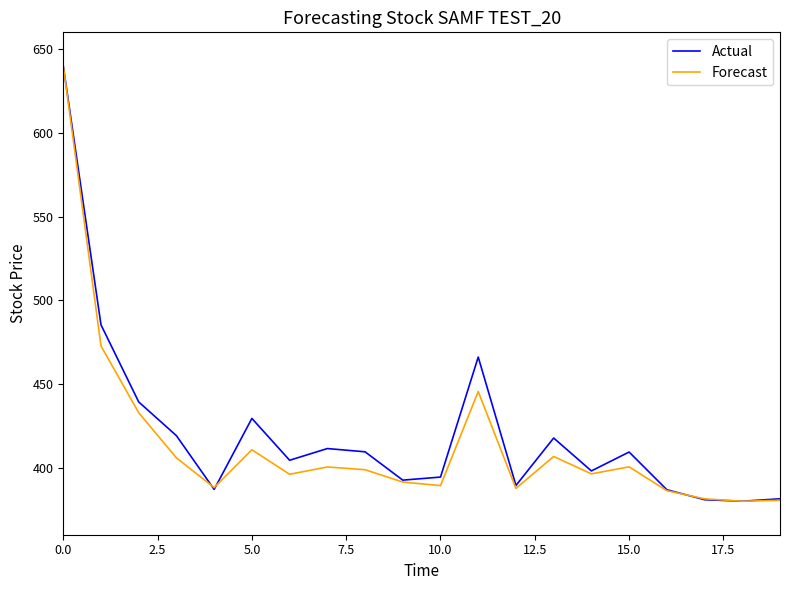

What is the maximum value for Forecast?

640.0